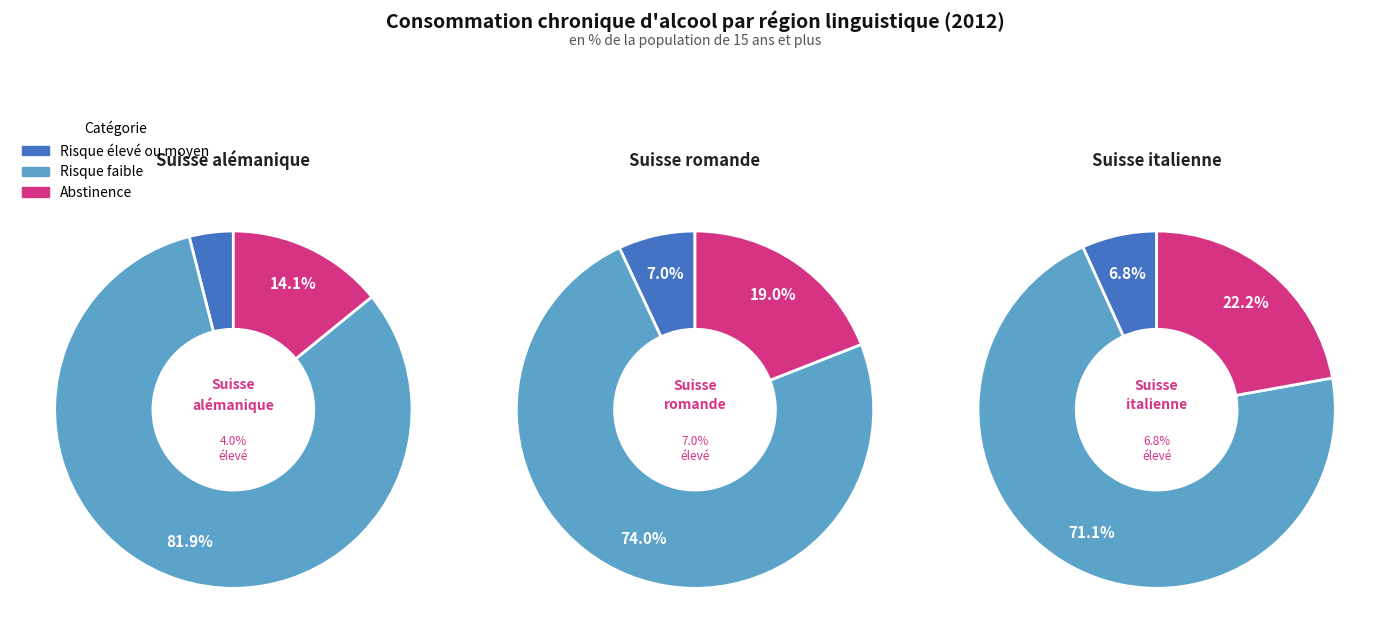

Which series has the widest spread of values?

Risque faible